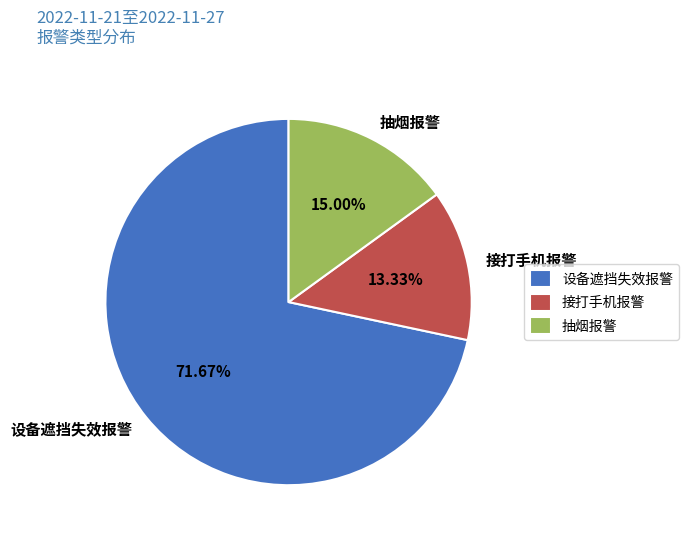

Count the number of slices in the pie.

3